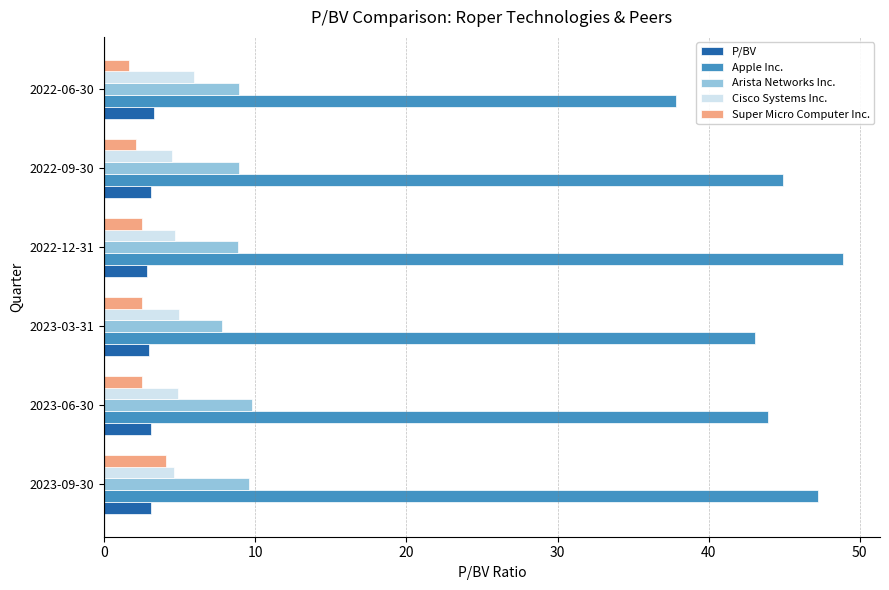

How many distinct data groups are displayed?

5